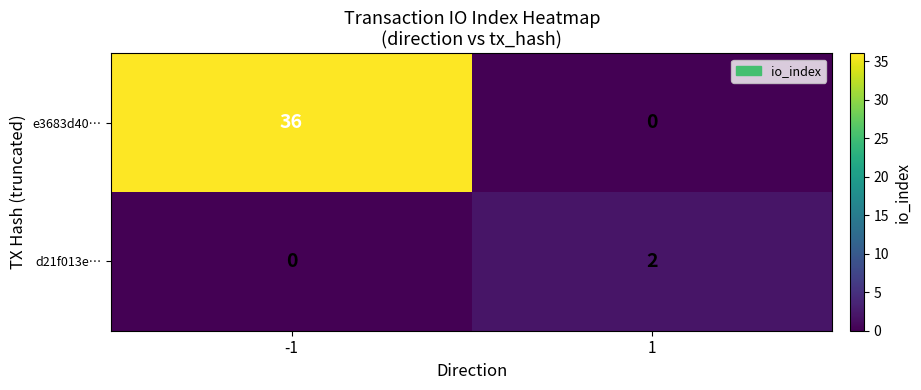

What is the sum of the e3683d40… values at -1 and 1?

36